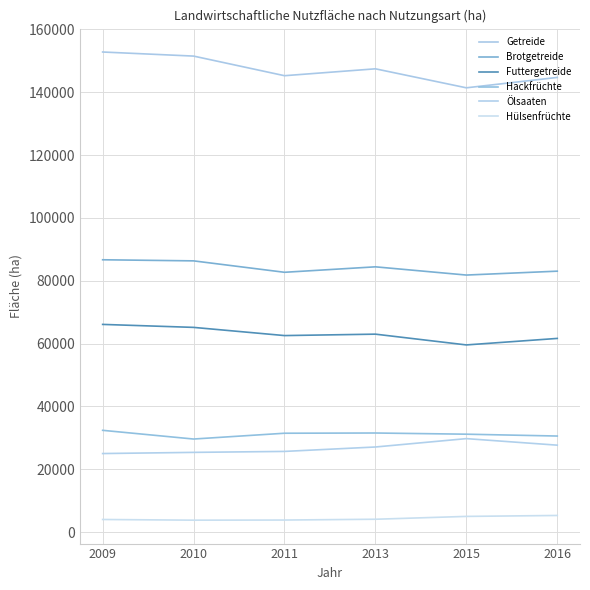

True or false: Ölsaaten and Futtergetreide intersect in this chart.

False